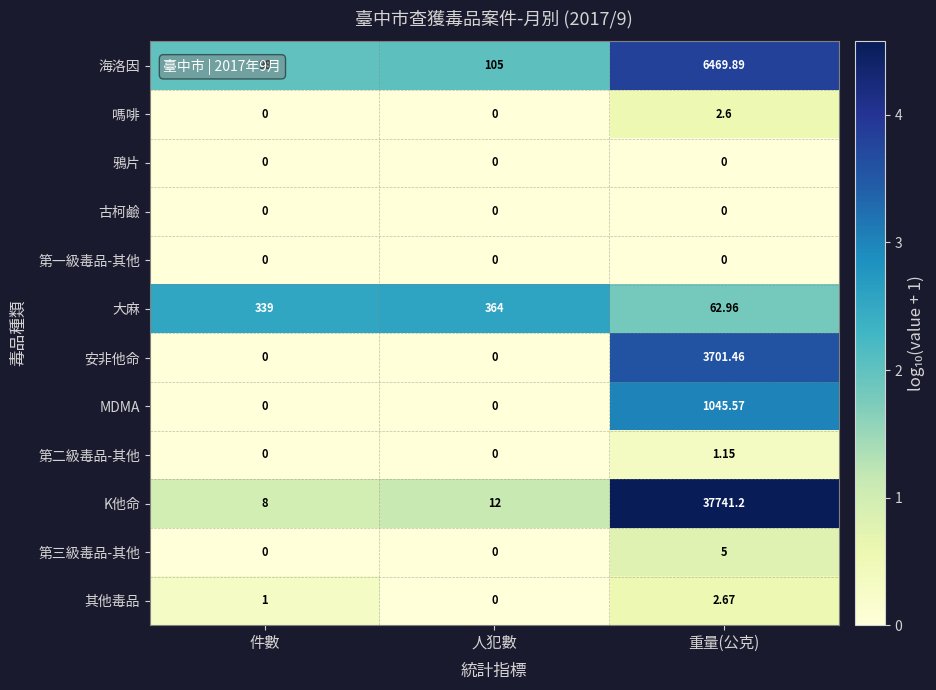

Which category has the highest value across all series?

重量(公克)